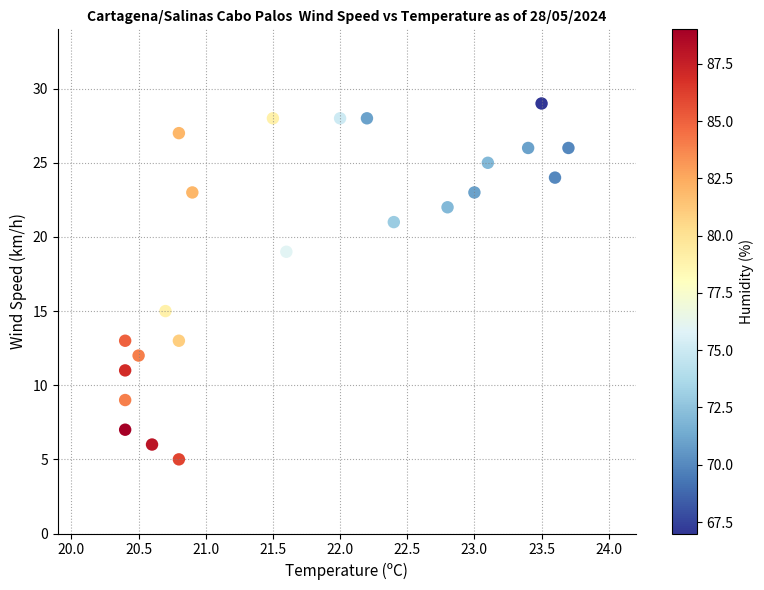

What is the range of Y values (max minus min)?

24